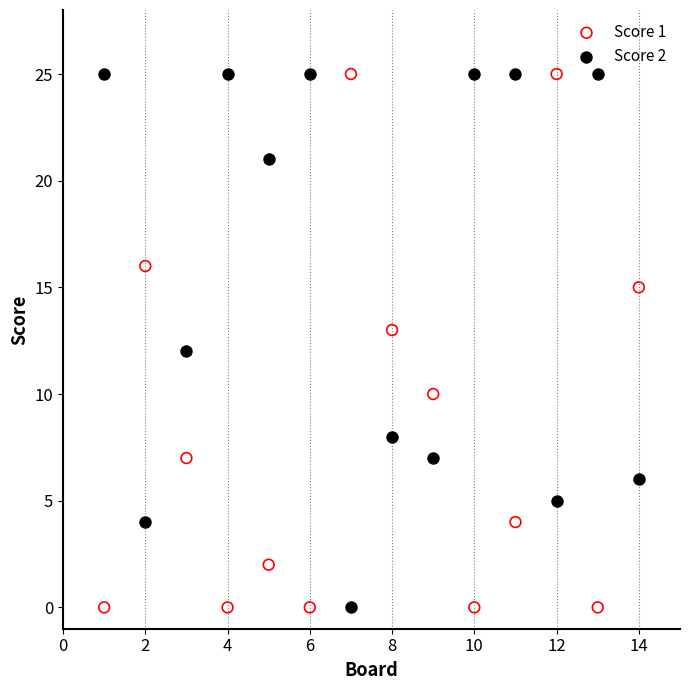

Across all data points, what is the range of Y values (max minus min)?

25